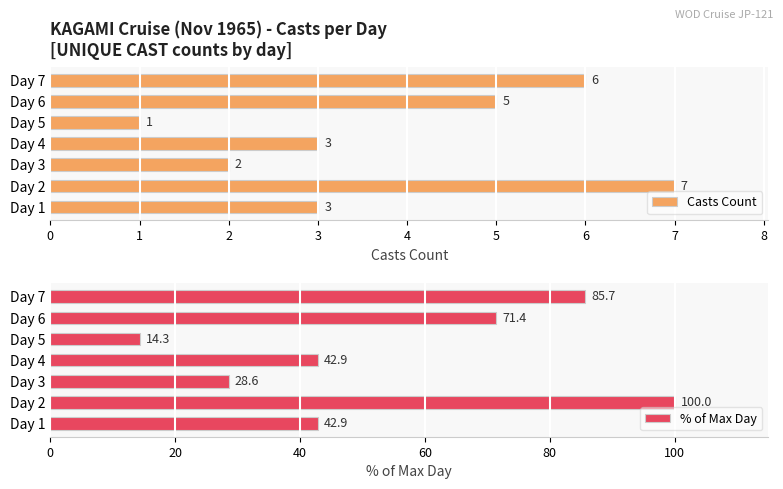

What is the difference between the second highest and second lowest values in the Casts Count series?

4